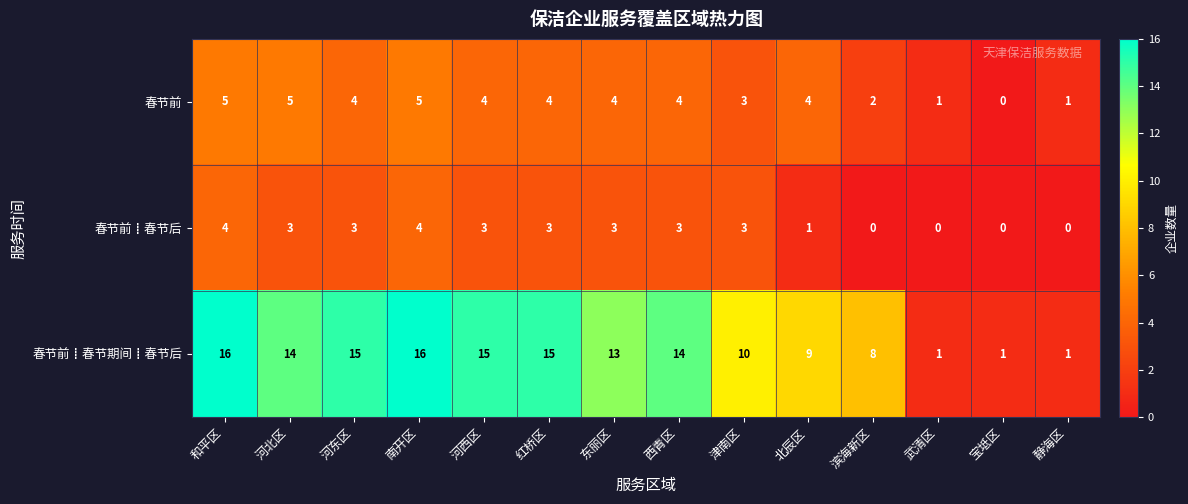

Where does the 春节前 series first go above 4?

和平区